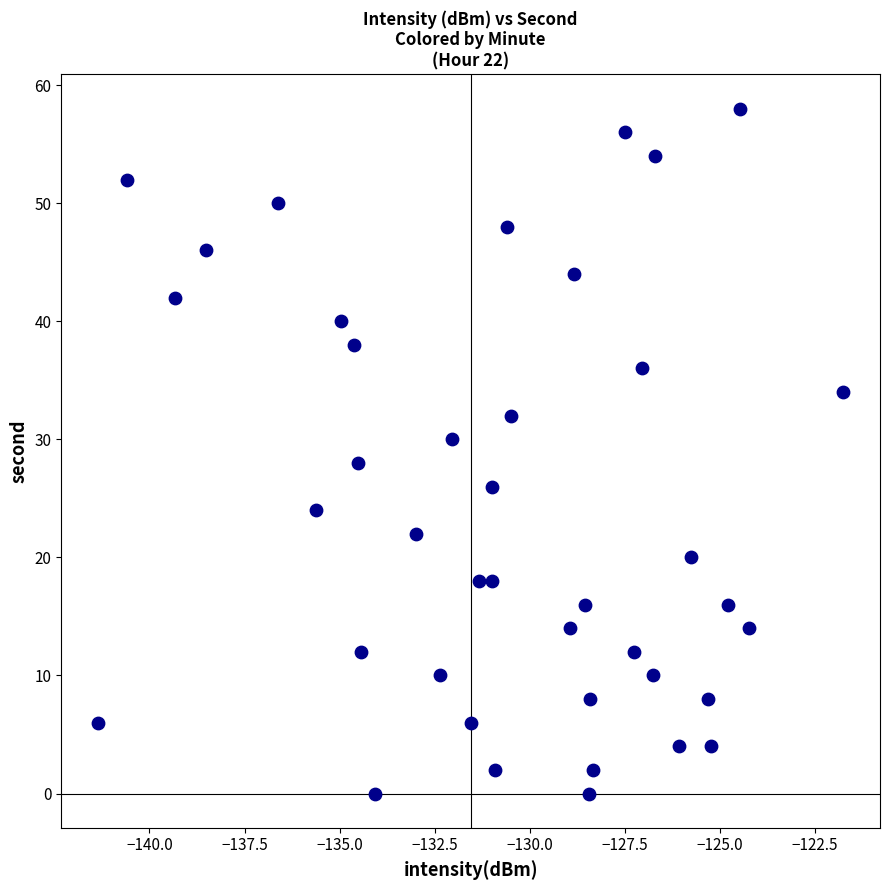

What is the range of Y values (max minus min)?

58